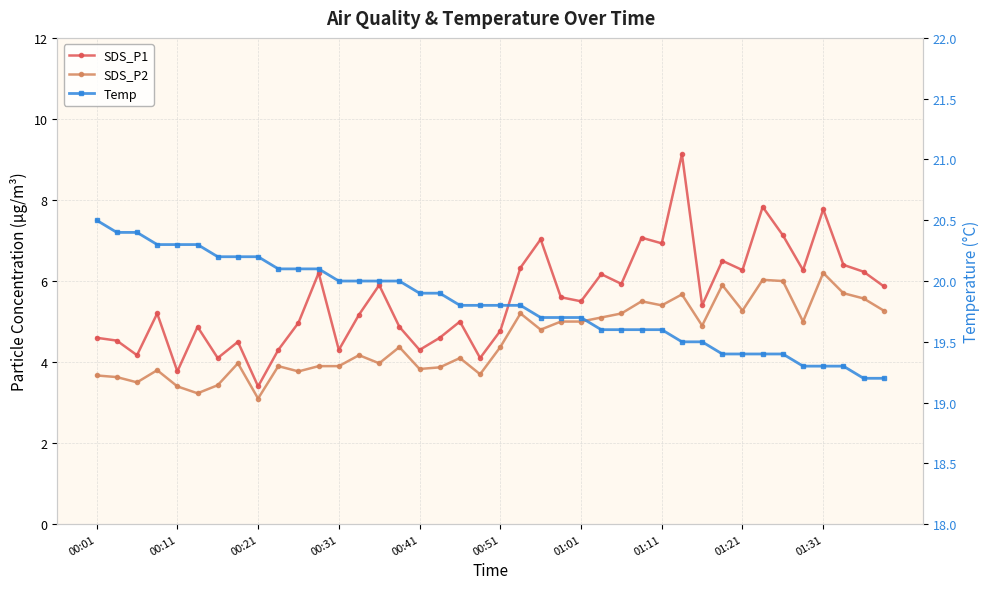

Which series changed the most between 15 and 18?

SDS_P2